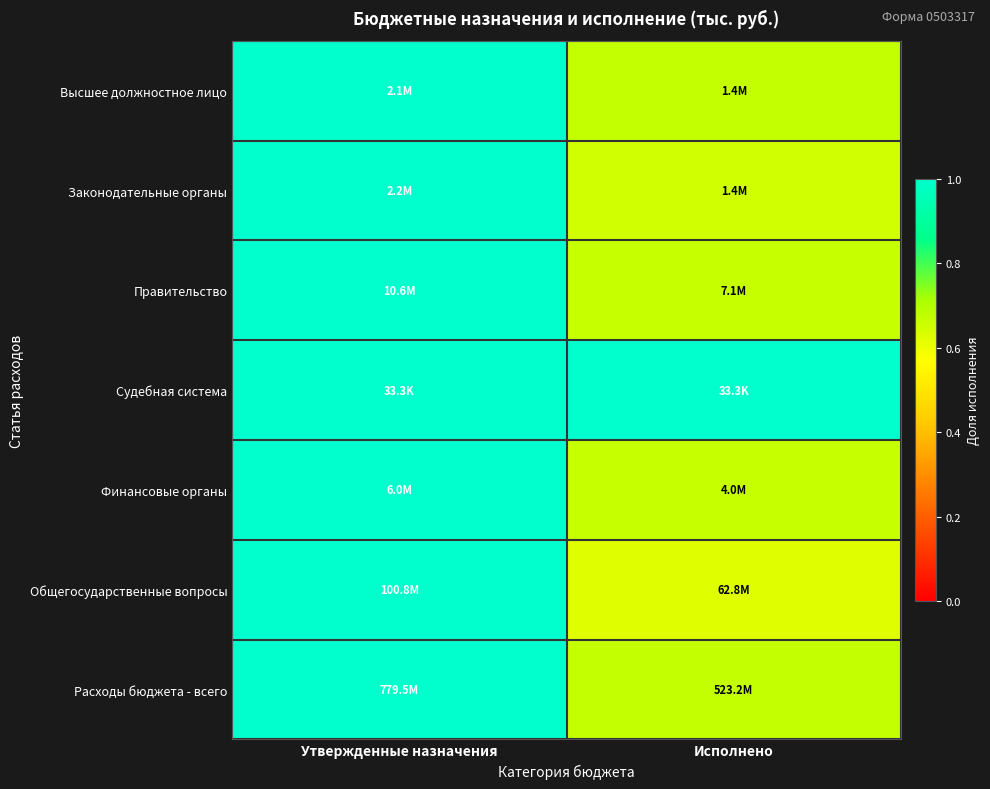

Reading left to right, extract all data points from this chart.

Высшее должностное лицо: Утвержденные назначения=1.0	Исполнено=0.7
Законодательные органы: Утвержденные назначения=1.0	Исполнено=0.6
Правительство: Утвержденные назначения=1.0	Исполнено=0.7
Судебная система: Утвержденные назначения=1.0	Исполнено=1.0
Финансовые органы: Утвержденные назначения=1.0	Исполнено=0.7
Общегосударственные вопросы: Утвержденные назначения=1.0	Исполнено=0.6
Расходы бюджета - всего: Утвержденные назначения=1.0	Исполнено=0.7